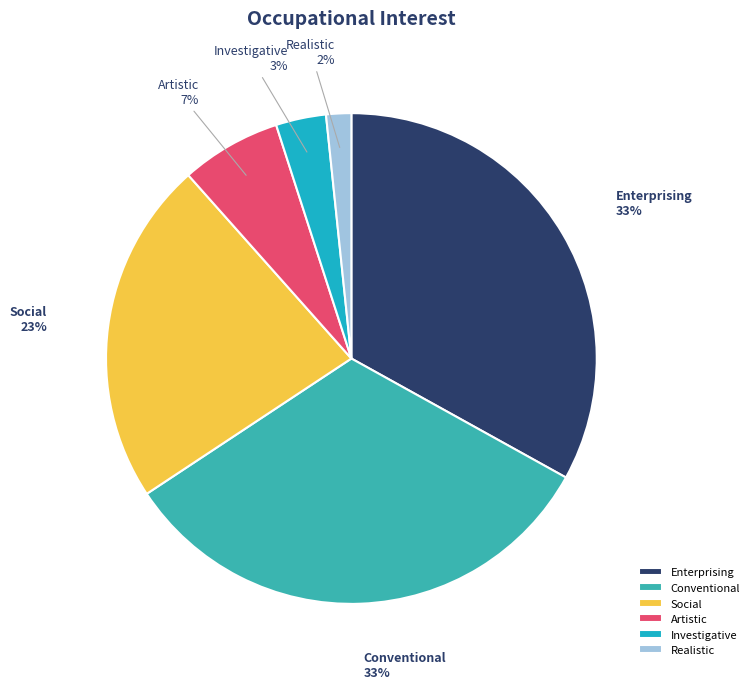

Count the number of slices in the pie.

6